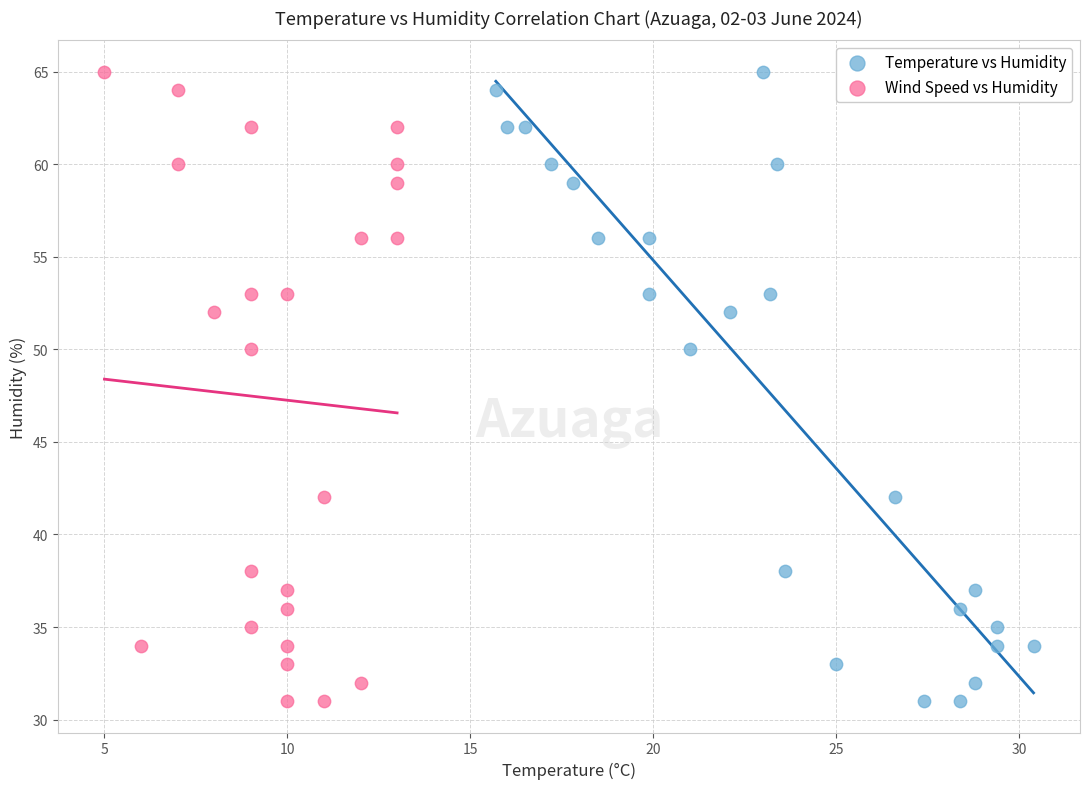

What are all the series names shown in the legend?

Temperature vs Humidity, Wind Speed vs Humidity